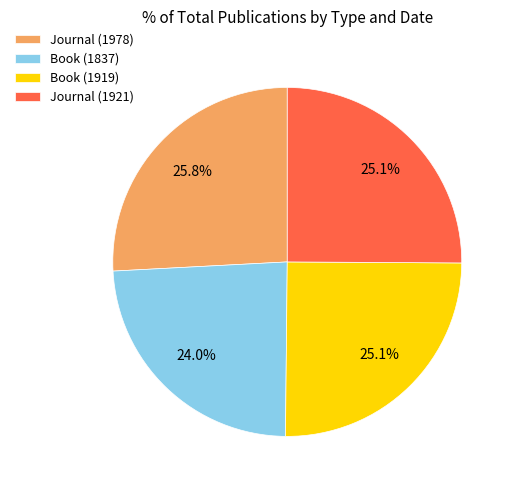

Which has a higher value, Journal (1978) or Book (1837)?

Journal (1978)